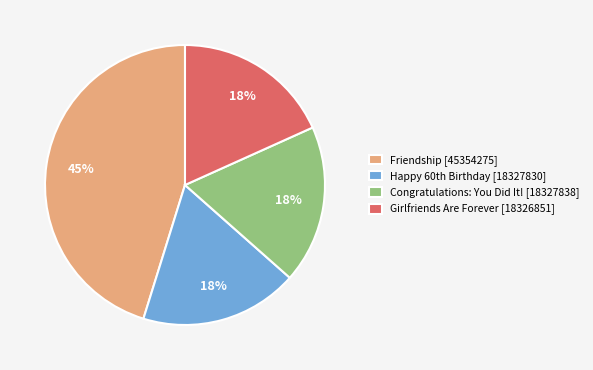

The Girlfriends Are Forever [18326851] slice represents 8% of the pie. True or false?

False